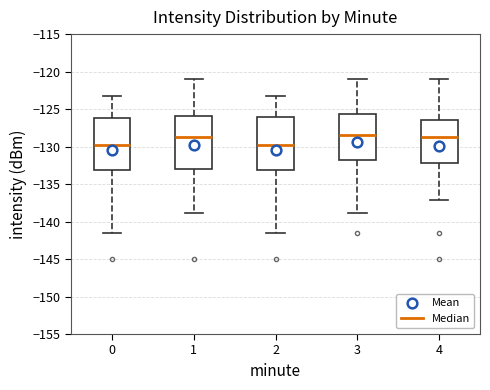

Reading left to right, transcribe this box plot: for each box, give where its median line is, the range the box spans, and where its two whiskers end, as read against the y-axis. The values are not printed on the chart, so give them approximately, as read against the axis.

0: median -130.0, box -133.0 to -126.0, whiskers -141.5 to -123.5
1: median -128.5, box -133.0 to -126.0, whiskers -139.0 to -121.0
2: median -130.0, box -133.0 to -126.0, whiskers -141.5 to -123.5
3: median -128.5, box -132.0 to -125.5, whiskers -139.0 to -121.0
4: median -129.0, box -132.0 to -126.5, whiskers -137.0 to -121.0